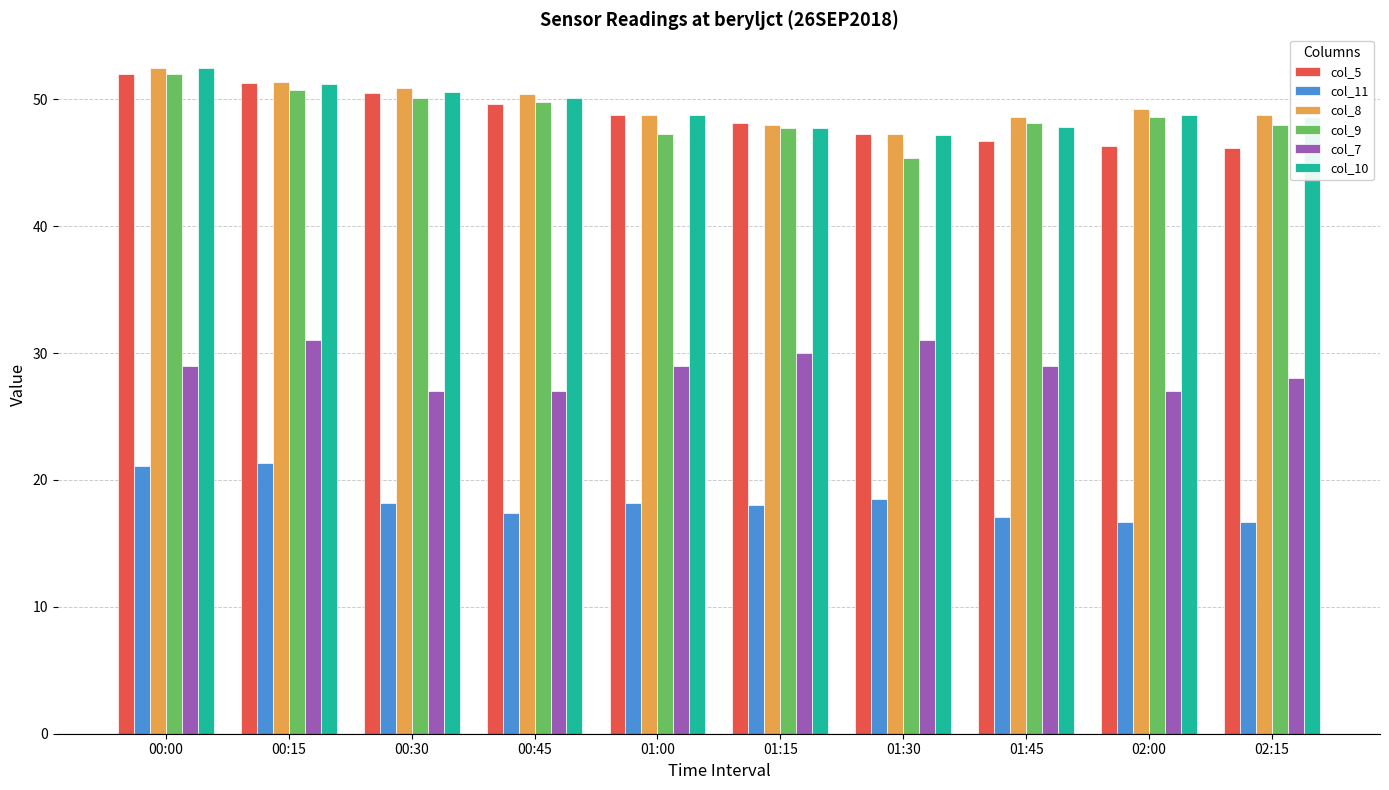

Is it true that col_10 equals 74.6 at 01:15?

False